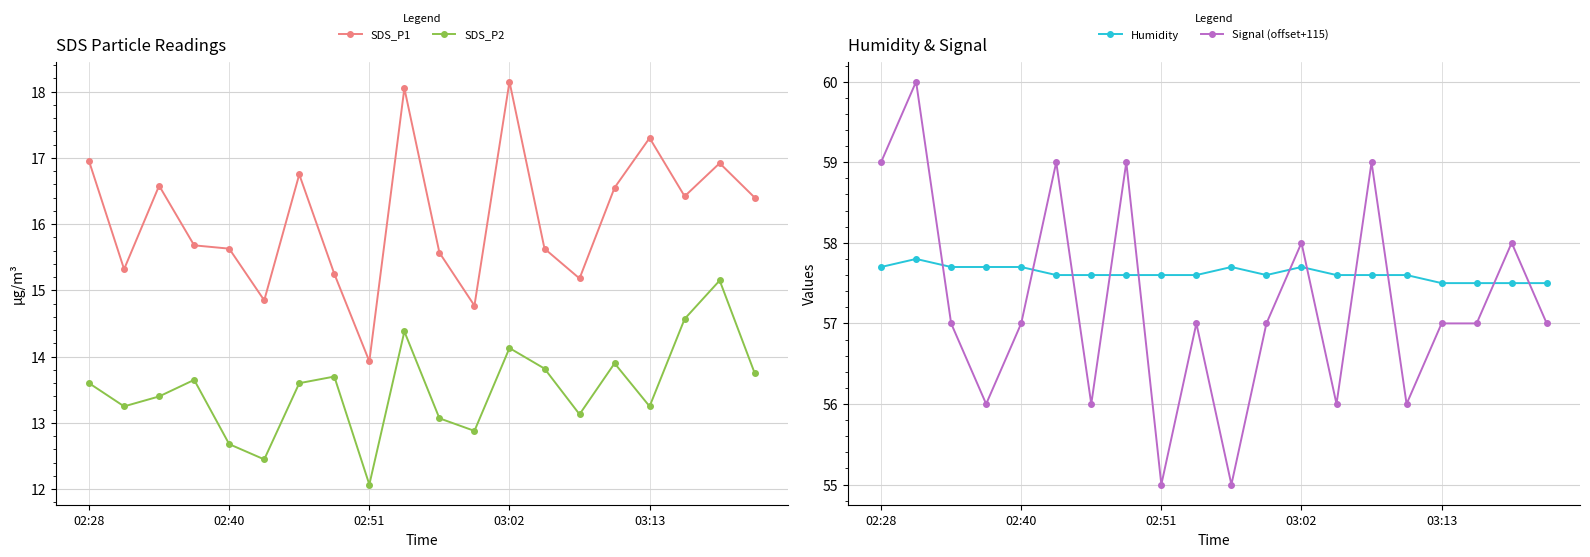

Reading left to right, what are all the values shown in this chart?

SDS_P1: 16.9	15.3	16.6	15.7	15.6	14.8	16.8	15.2	13.9	18.1	15.6	14.8	18.1	15.6	15.2	16.6	17.3	16.4	16.9	16.4
SDS_P2: 13.6	13.2	13.4	13.7	12.7	12.4	13.6	13.7	12.1	14.4	13.1	12.9	14.1	13.8	13.1	13.9	13.2	14.6	15.2	13.8
Humidity: 57.7	57.8	57.7	57.7	57.7	57.6	57.6	57.6	57.6	57.6	57.7	57.6	57.7	57.6	57.6	57.6	57.5	57.5	57.5	57.5
Signal (offset+115): 59.0	60.0	57.0	56.0	57.0	59.0	56.0	59.0	55.0	57.0	55.0	57.0	58.0	56.0	59.0	56.0	57.0	57.0	58.0	57.0